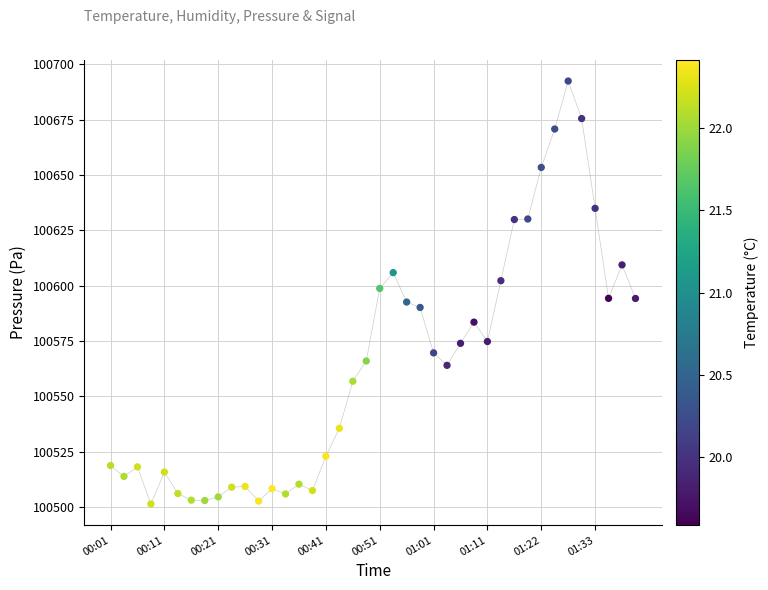

What is the range of Y values (max minus min)?

190.9